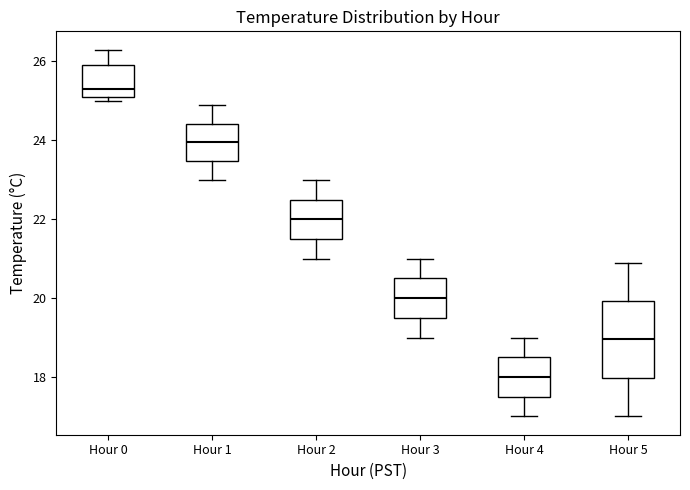

Reading left to right, transcribe this box plot: for each box, give where its median line is, the range the box spans, and where its two whiskers end, as read against the y-axis. The values are not printed on the chart, so give them approximately, as read against the axis.

Hour 0: median 25.4, box 25.2 to 26.0, whiskers 25.0 to 26.4
Hour 1: median 24.0, box 23.4 to 24.4, whiskers 23.0 to 25.0
Hour 2: median 22.0, box 21.6 to 22.6, whiskers 21.0 to 23.0
Hour 3: median 20.0, box 19.6 to 20.6, whiskers 19.0 to 21.0
Hour 4: median 18.0, box 17.6 to 18.6, whiskers 17.0 to 19.0
Hour 5: median 19.0, box 18.0 to 20.0, whiskers 17.0 to 21.0